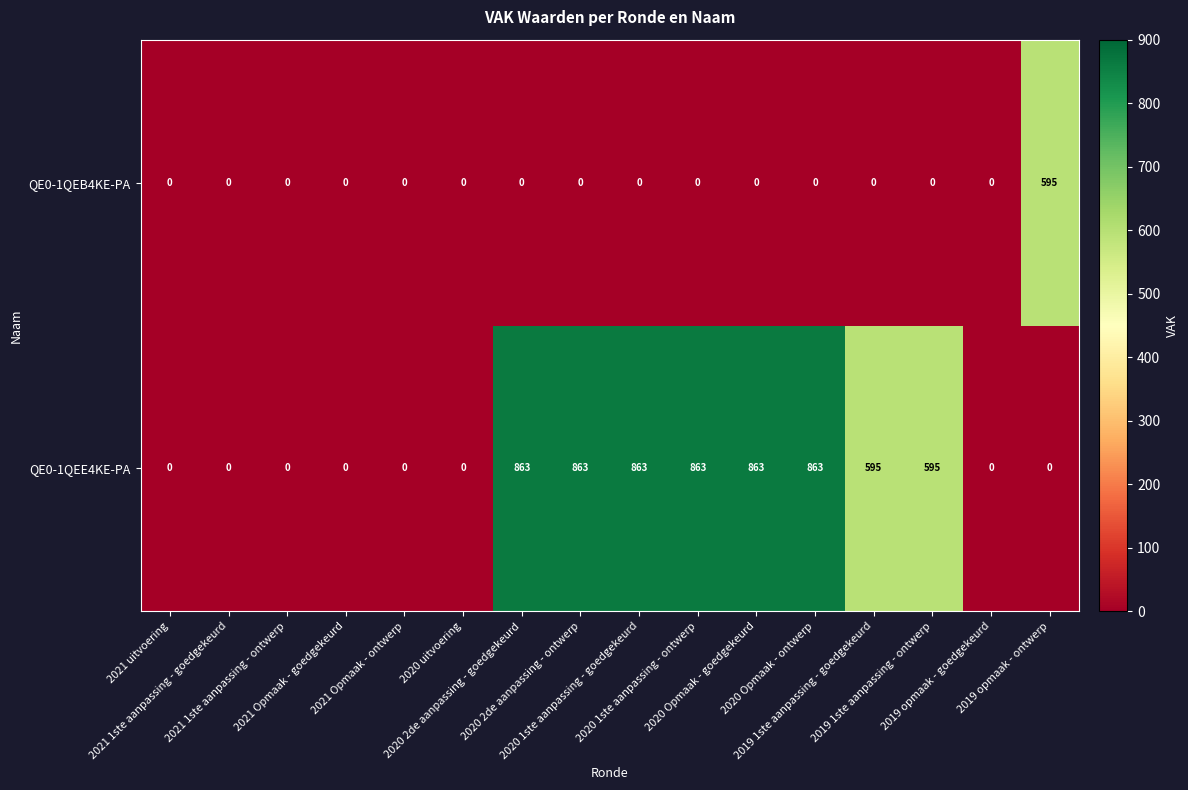

How many QE0-1QEE4KE-PA values are between 0 and 863?

16